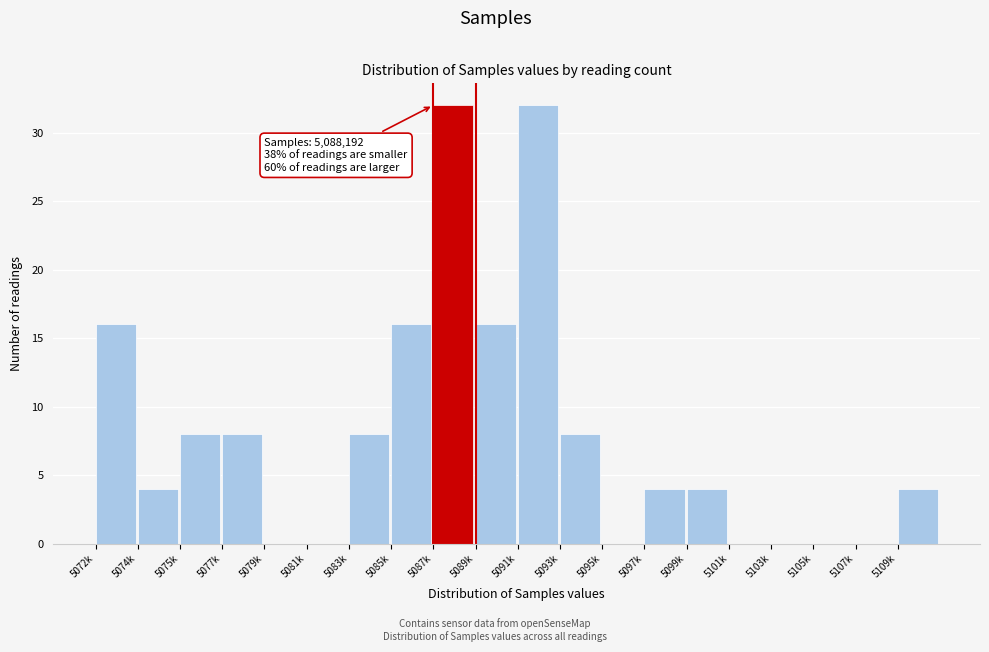

Reading right to left, list all the values displayed in this chart.

5109k=4	5107k=0	5105k=0	5103k=0	5101k=0	5099k=4	5097k=4	5095k=0	5093k=8	5091k=32	5089k=16	5087k=32	5085k=16	5083k=8	5081k=0	5079k=0	5077k=8	5075k=8	5074k=4	5072k=16